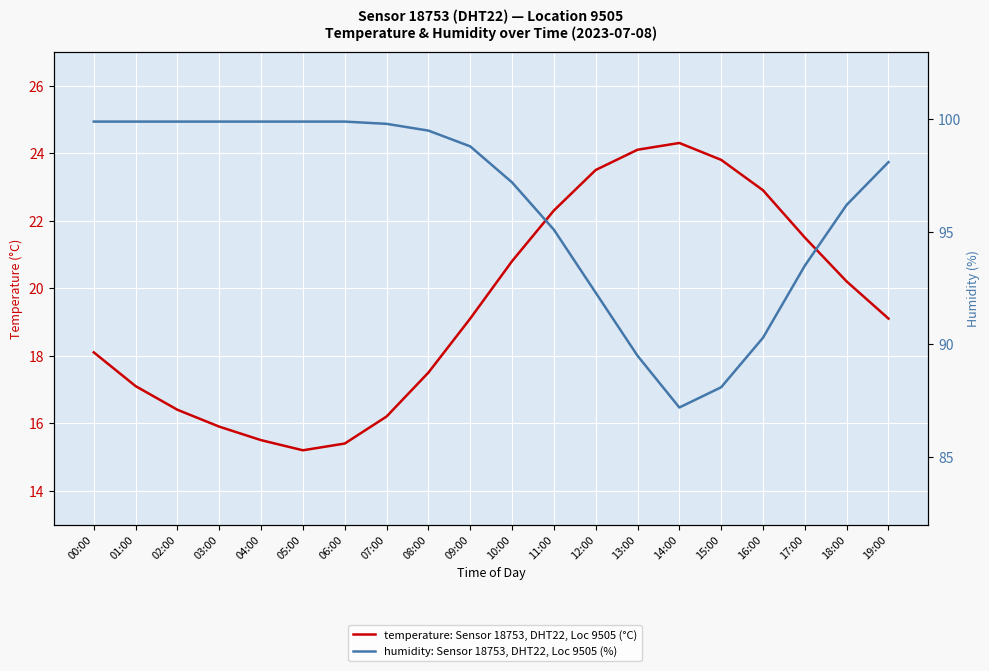

Read the temperature: Sensor 18753, DHT22, Loc 9505 value at 18:00.

20.2